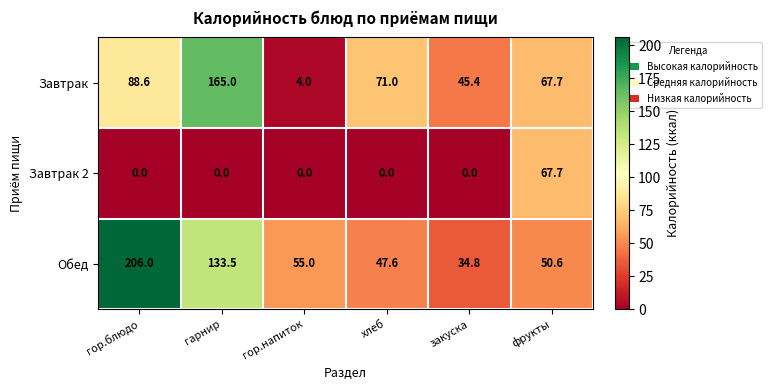

Rank the series by their maximum value, from lowest to highest.

Завтрак 2, Завтрак, Обед